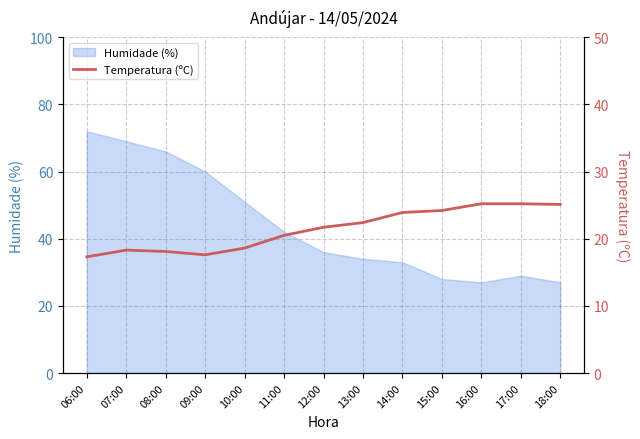

Reading right to left, what are all the values shown in this chart?

25.1	25.2	25.2	24.2	23.9	22.4	21.7	20.5	18.6	17.6	18.1	18.3	17.3